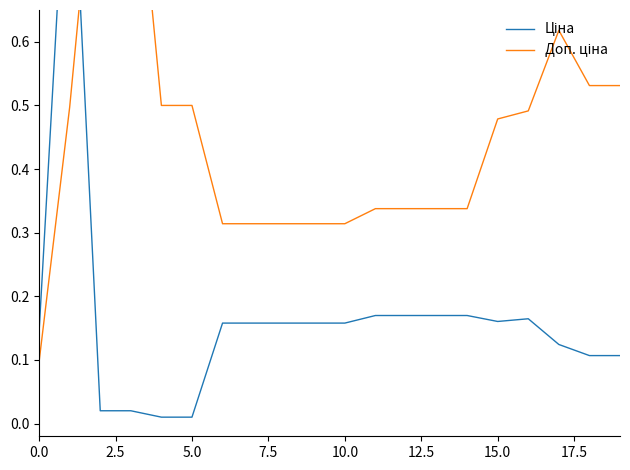

Which series has the widest spread of values?

Ціна